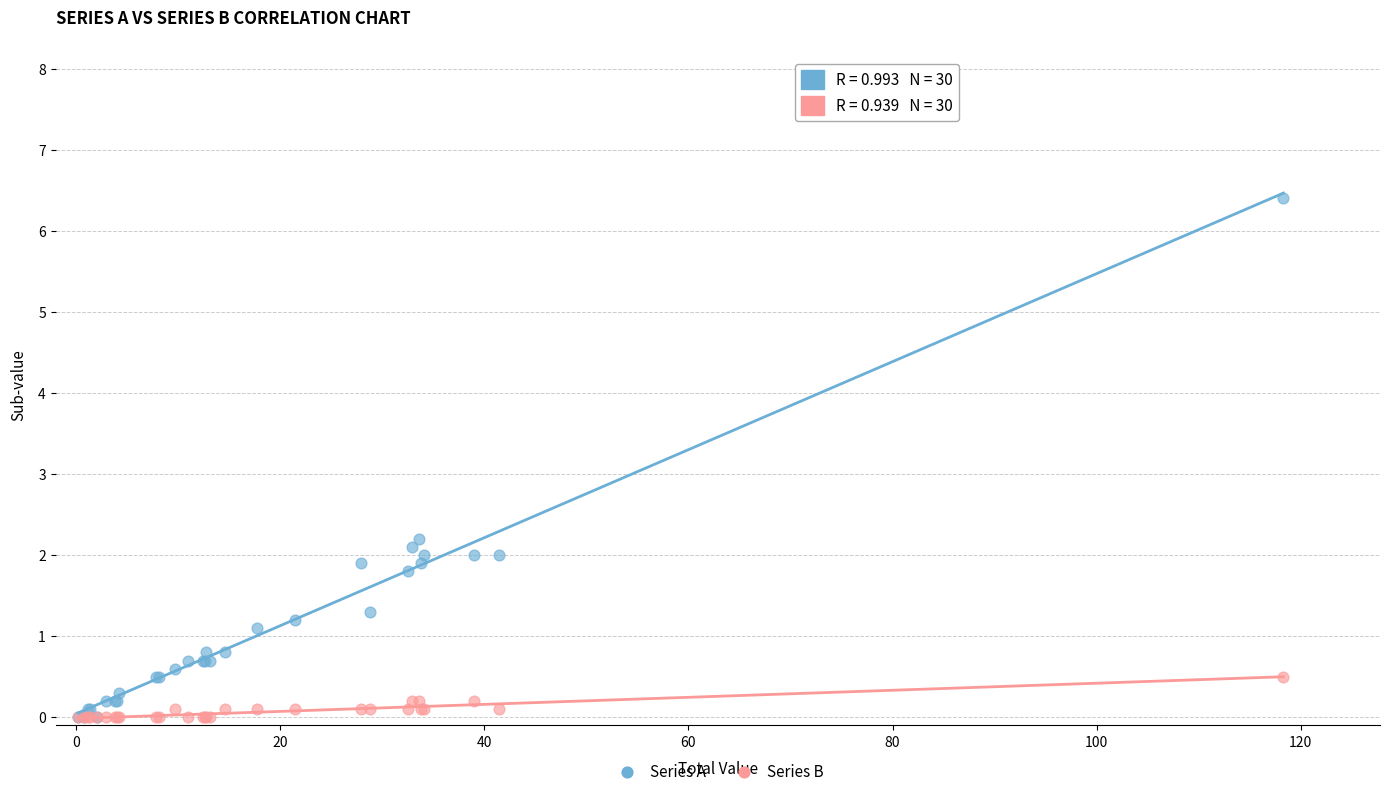

Which series has the widest spread of Y values?

Series A